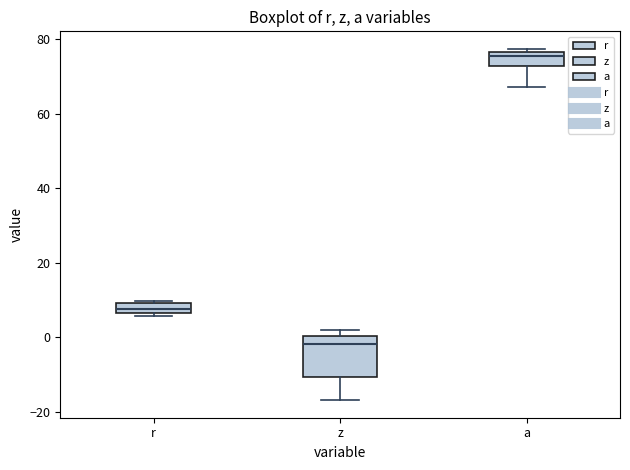

Where is the upper edge of the box for a on the y-axis? The values are not printed on the chart, so give them approximately, as read against the axis.

76